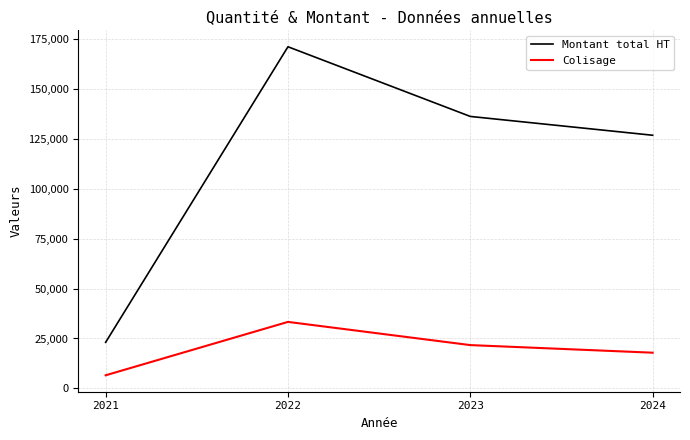

At 2024, list the series in order from smallest to largest.

Colisage, Montant total HT